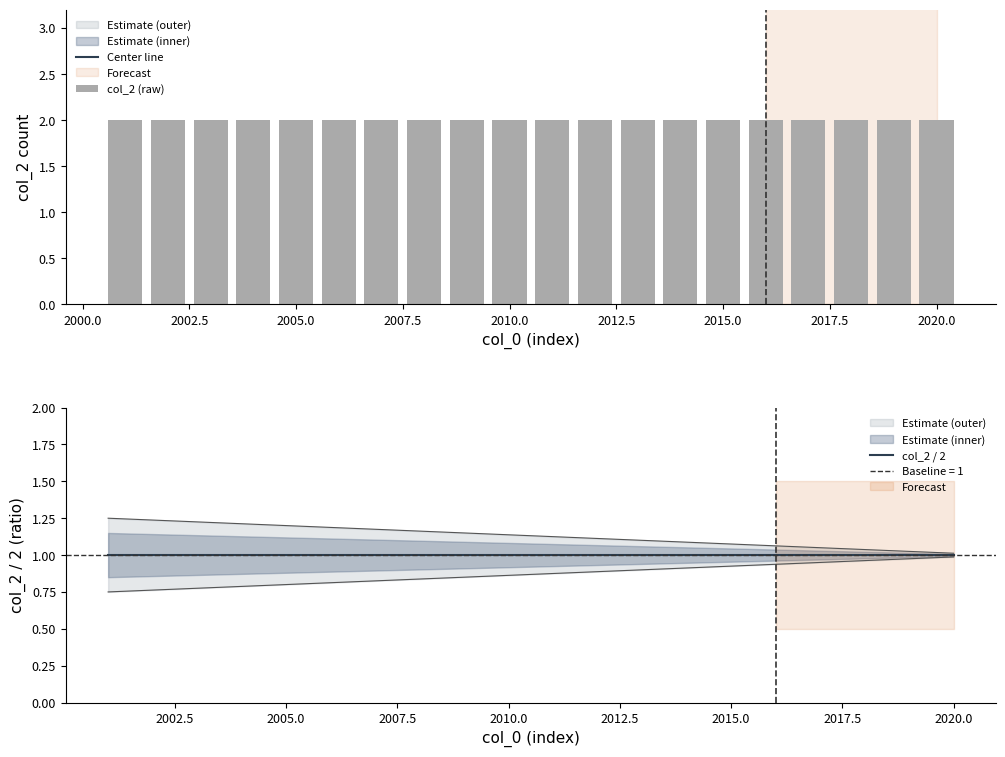

How many groups of bars are there?

20